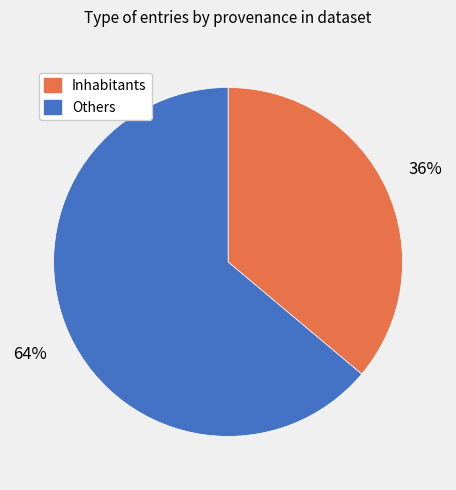

Count the number of slices in the pie.

2